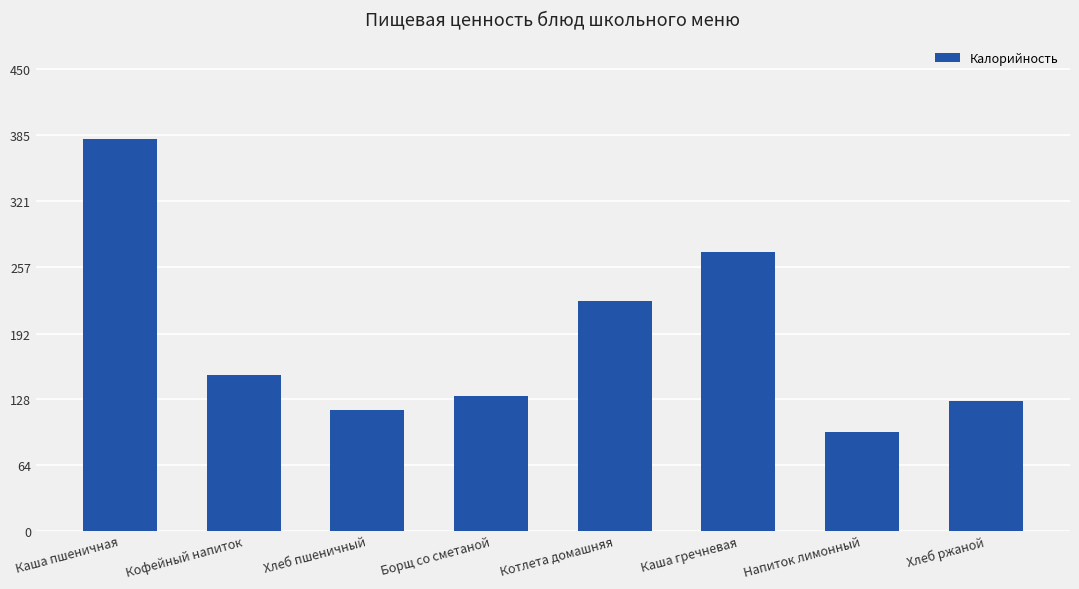

What is the change in value from Кофейный напиток to Котлета домашняя?

+72